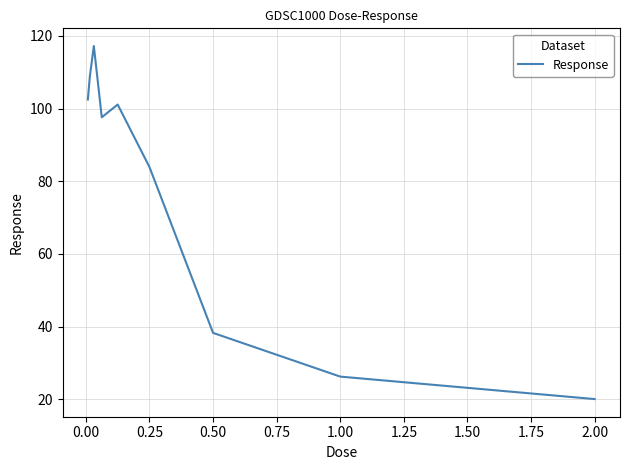

Reading right to left, list all the values displayed in this chart.

20.1	26.3	38.3	83.9	101.1	97.6	117.2	108.8	102.5